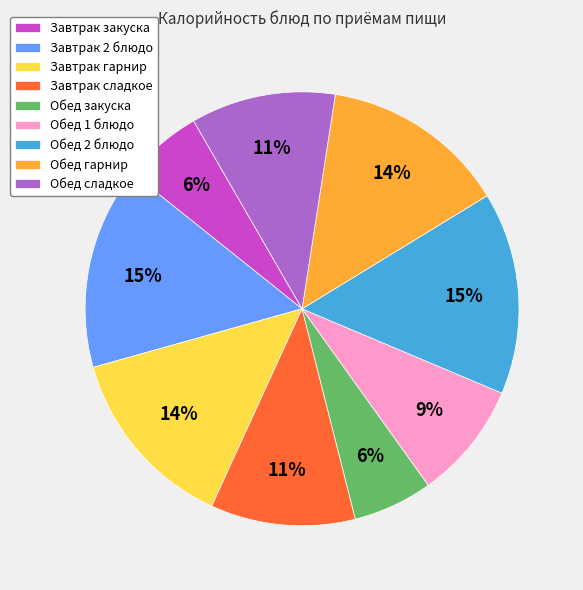

True or false: Завтрак гарнир accounts for 29% of the total.

False